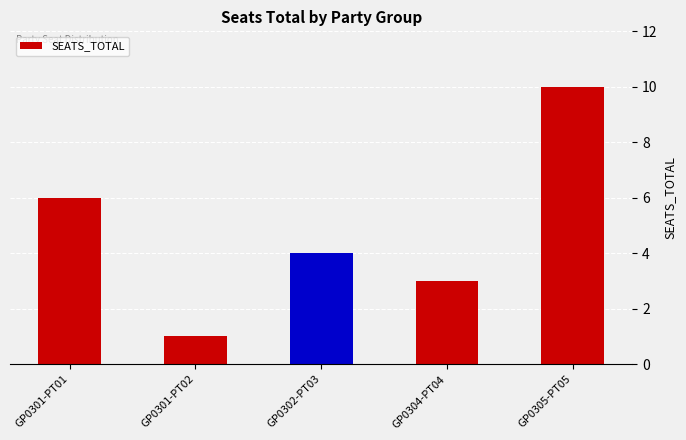

What is the sum of all values?

24